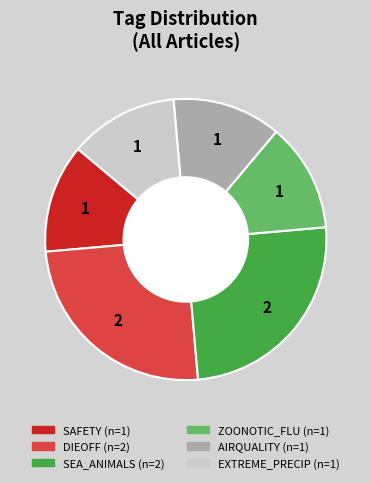

Does any single category account for the majority?

No